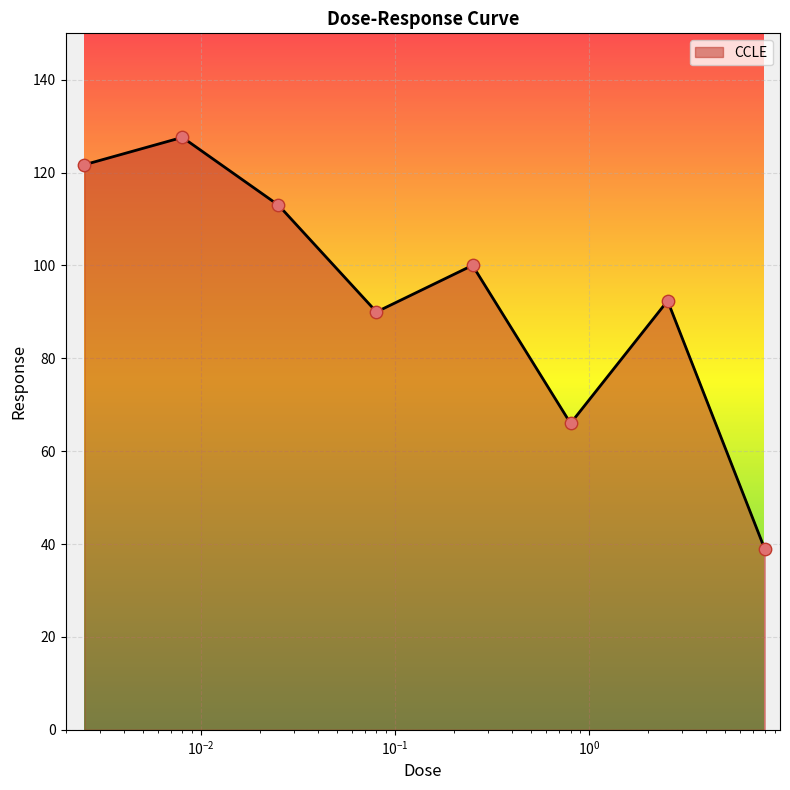

How many interior local peaks (higher than both neighbors) does the data have?

3